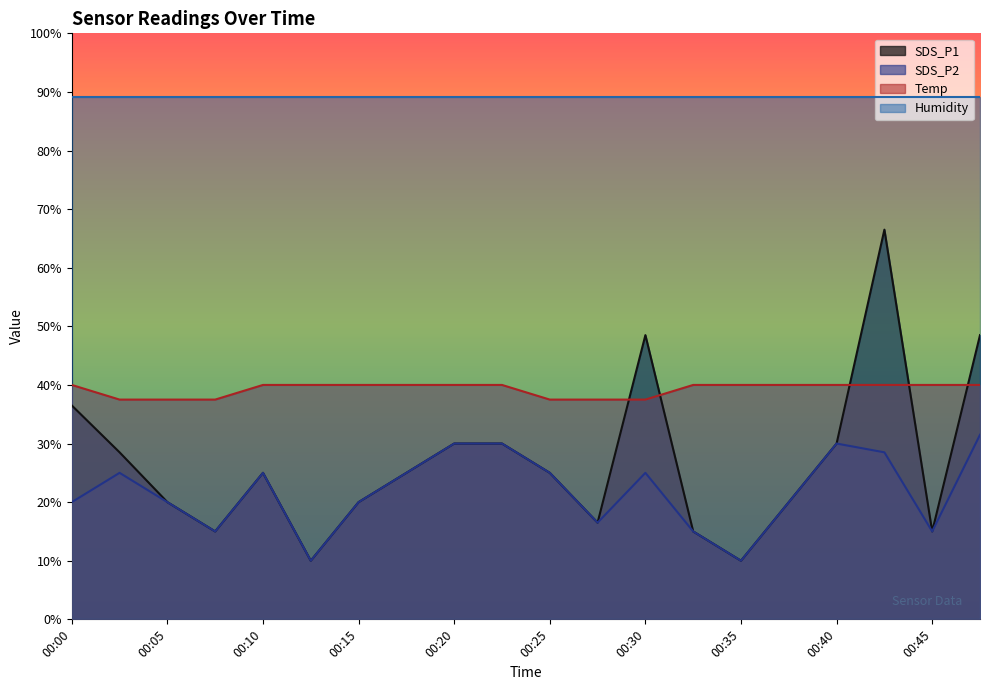

Between 00:30 and 00:43, which is larger?

00:43